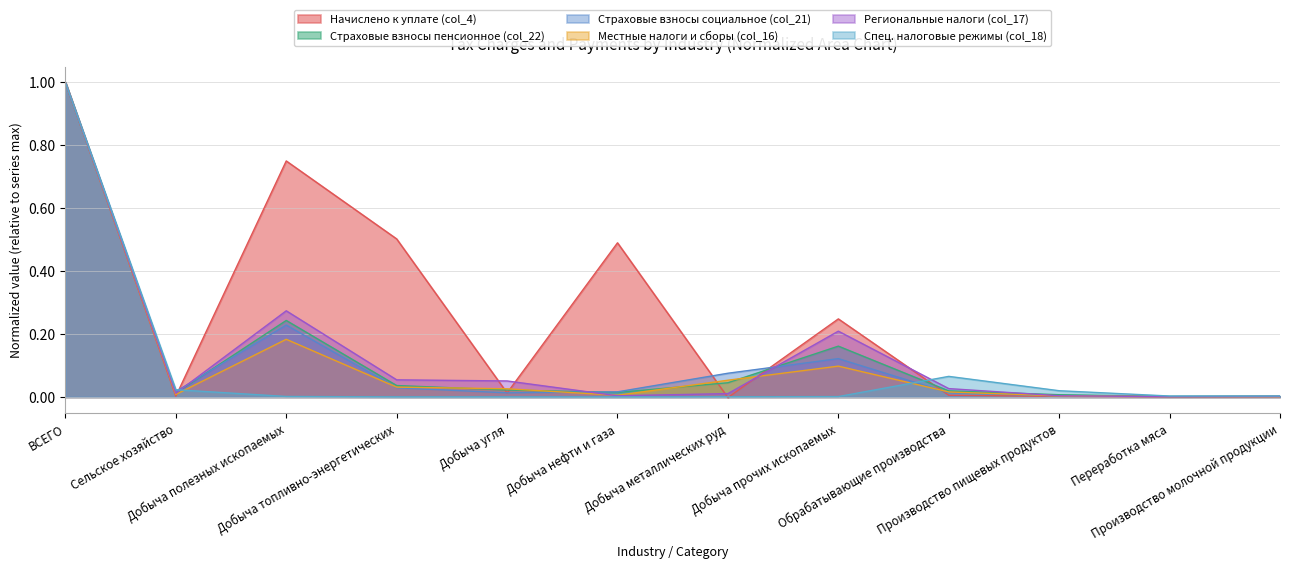

The Начислено к уплате (col_4) series shows 0.0 at Производство молочной продукции. True or false?

False